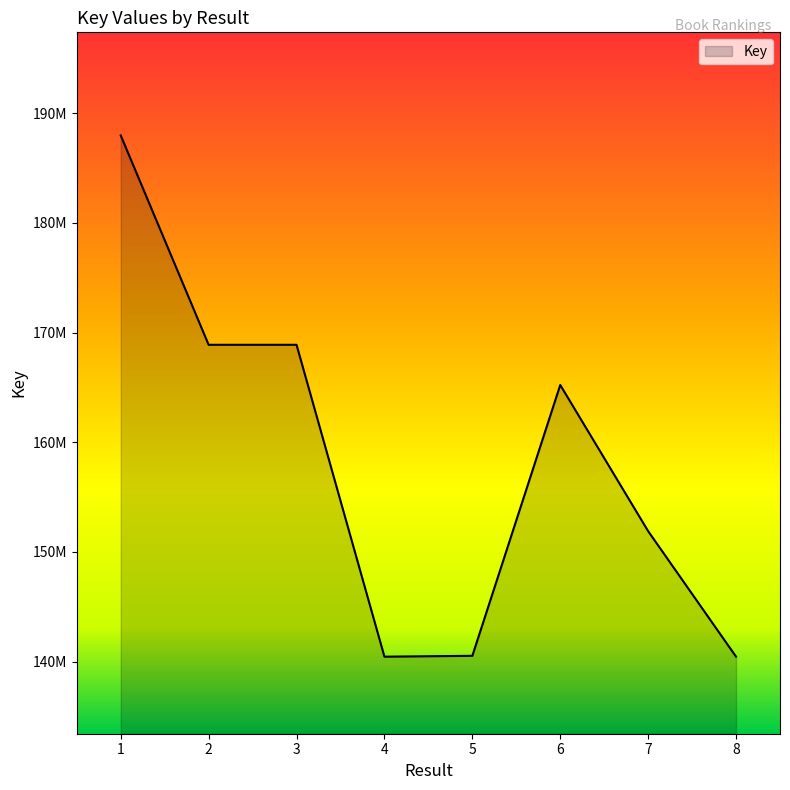

What is the value of the 1st point from the left?

187966143